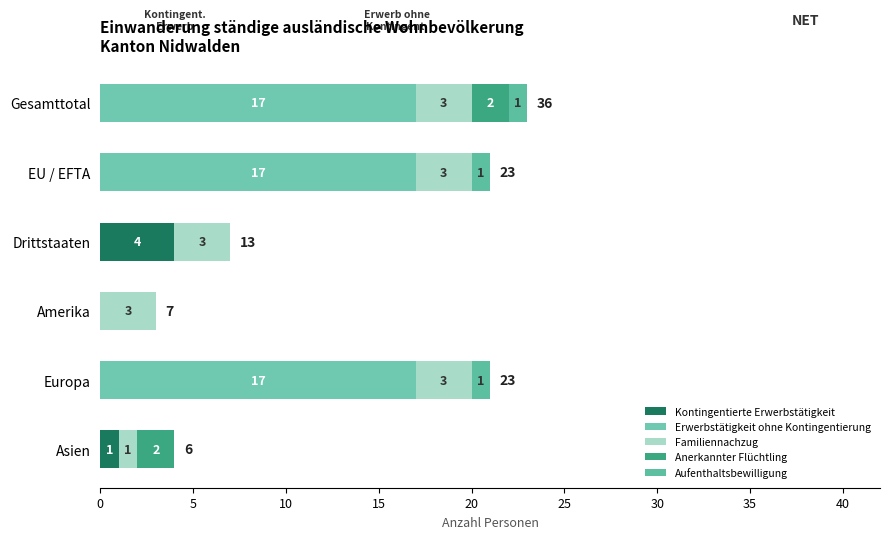

Rank the series by their maximum value, from lowest to highest.

Aufenthaltsbewilligung, Anerkannter Flüchtling, Familiennachzug, Kontingentierte Erwerbstätigkeit, Erwerbstätigkeit ohne Kontingentierung